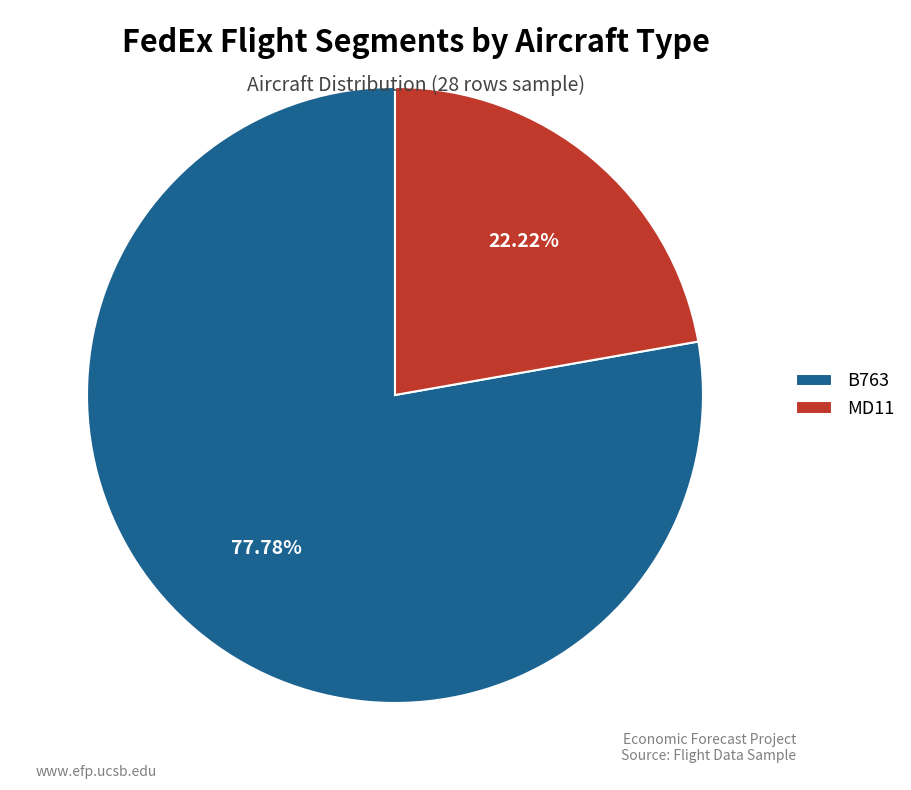

Is MD11 the majority of the pie?

No